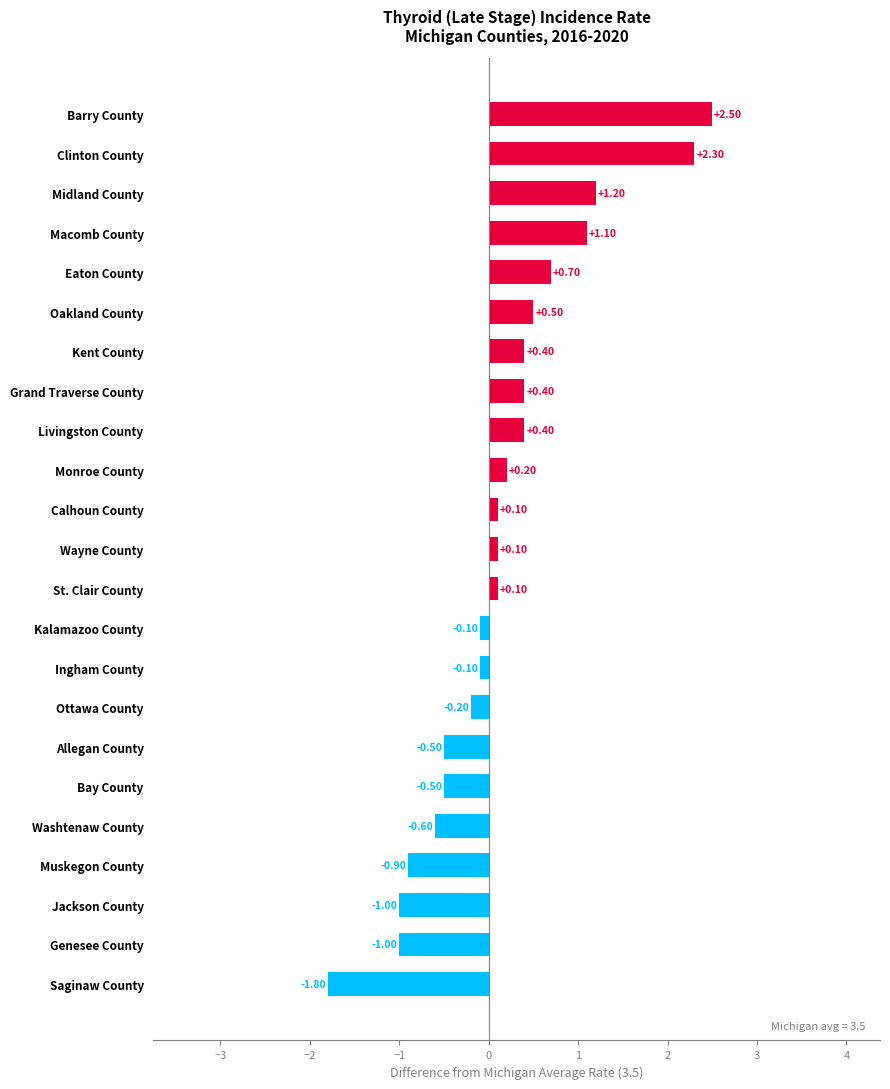

What is the change in value from Ottawa County to Midland County?

+1.4